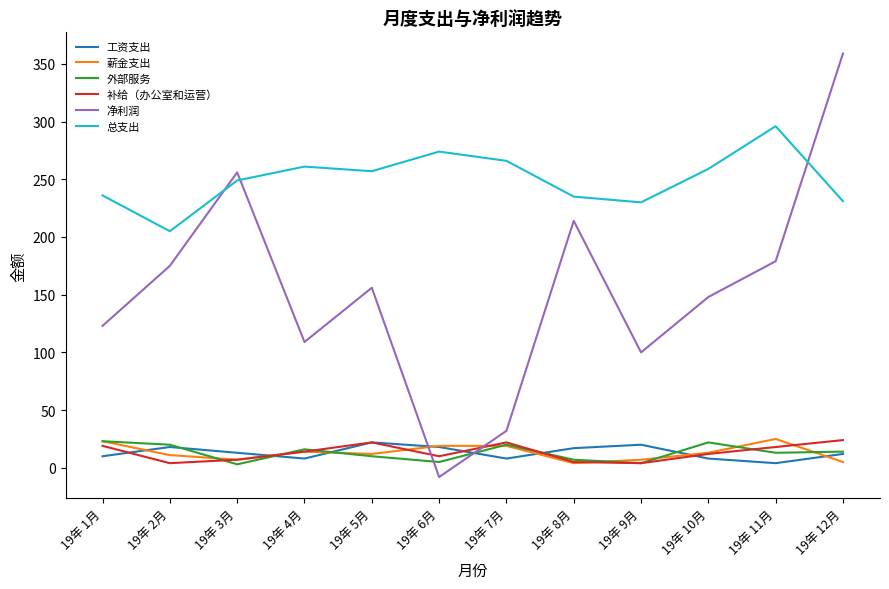

True or false: 补给（办公室和运营） and 总支出 cross at least once.

False